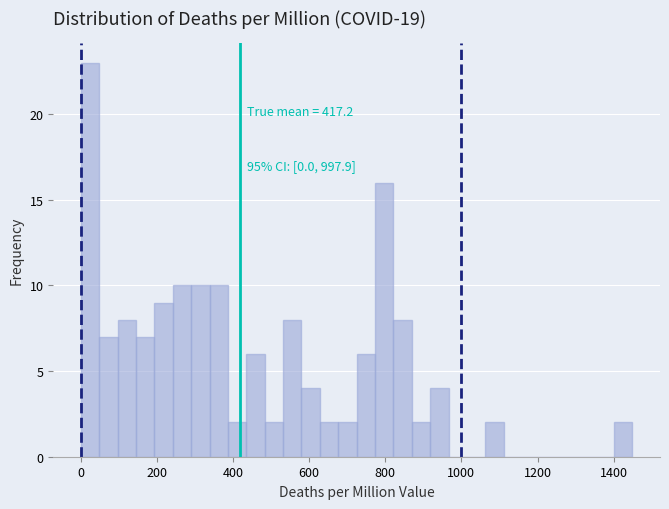

Read against the x-axis, roughly where is the centre of the tallest bar?

20